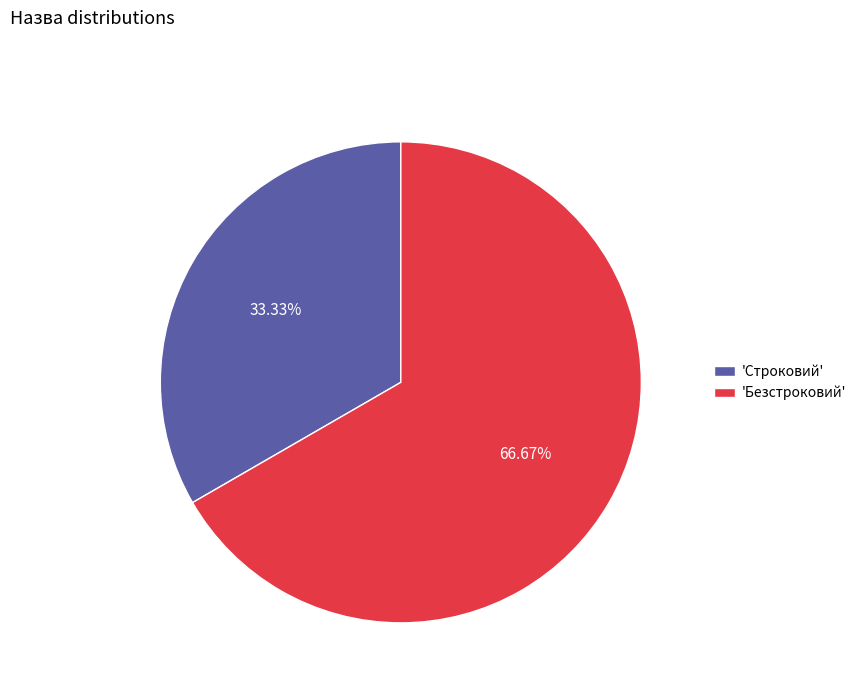

Rank the categories by value from highest to lowest.

'Безстроковий', 'Строковий'